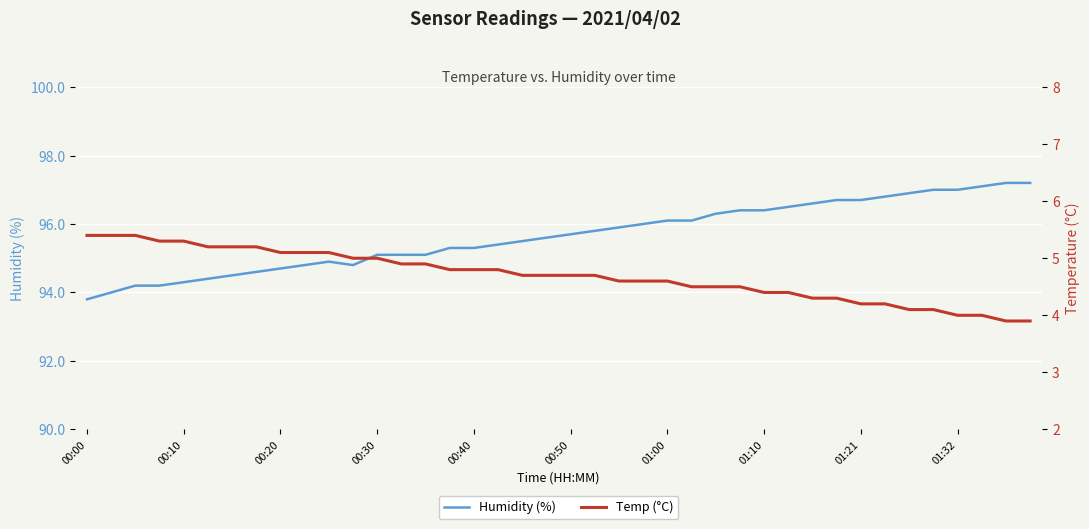

Is it true that Humidity (%) equals 26.9 at 10?

False